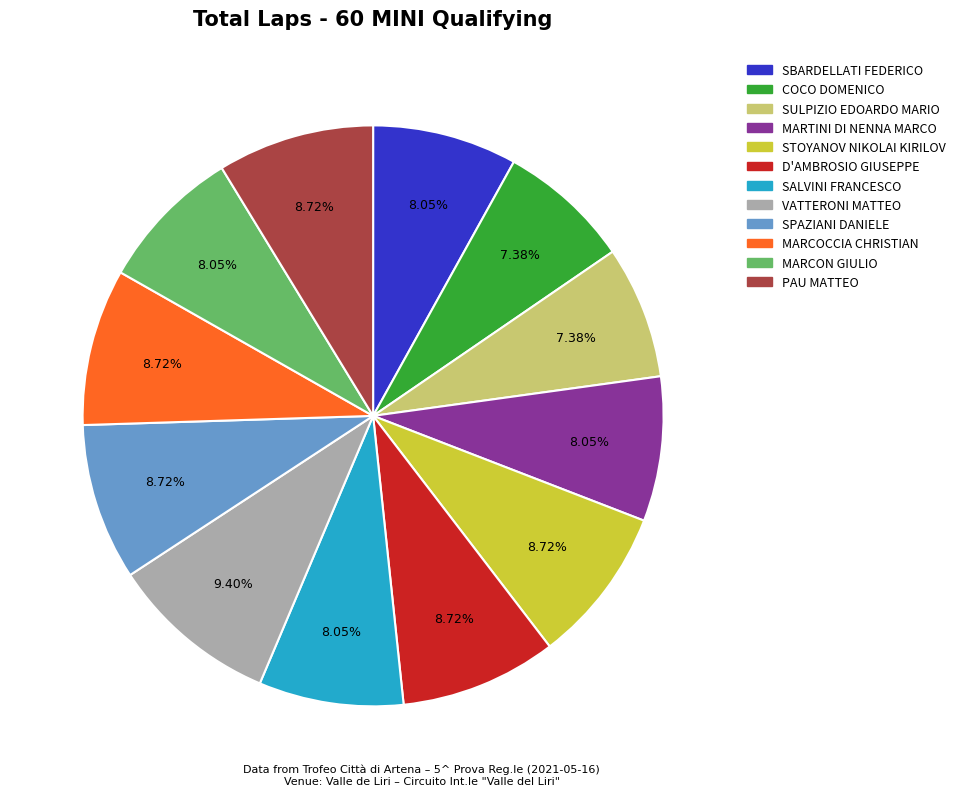

To the nearest percent, what portion does PAU MATTEO represent?

9%